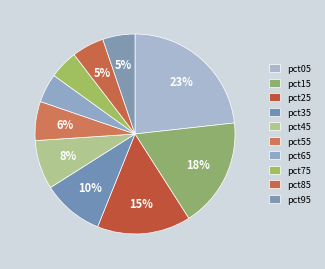

The pct25 slice represents 15% of the pie. True or false?

True